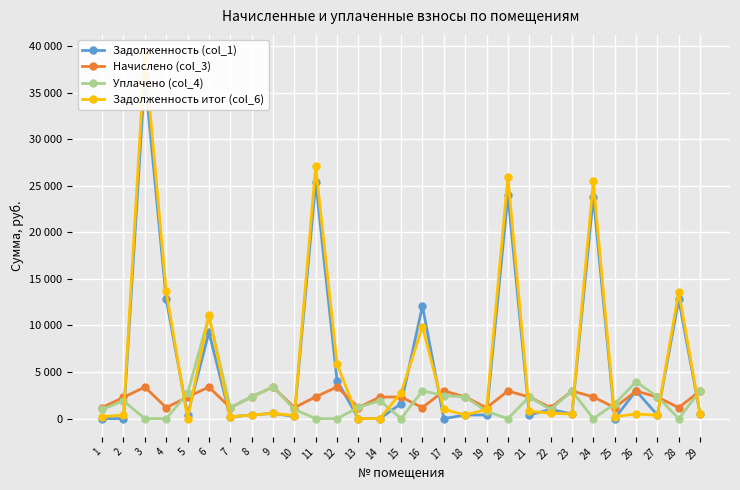

What is the difference between the maximum and second lowest values in the Задолженность итог (col_6) series?

39236.8